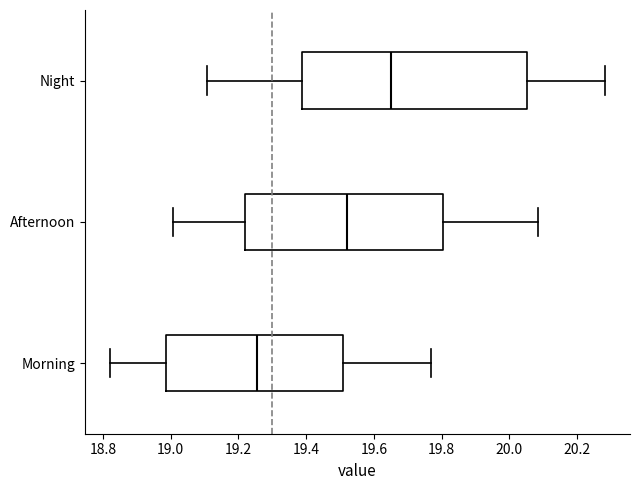

Which box has the furthest to the left median line?

Morning